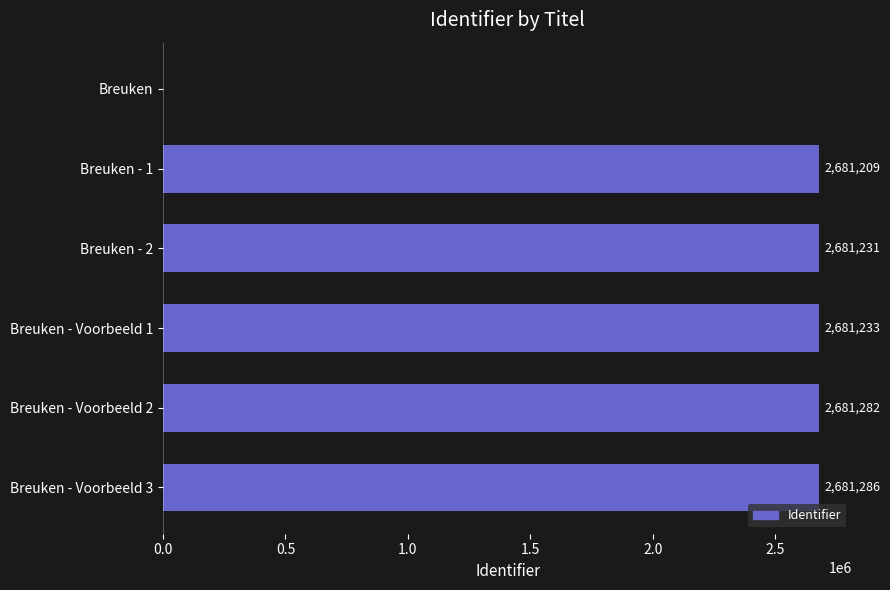

What is the approximate value at Breuken - Voorbeeld 2, to the nearest 100?

2681300